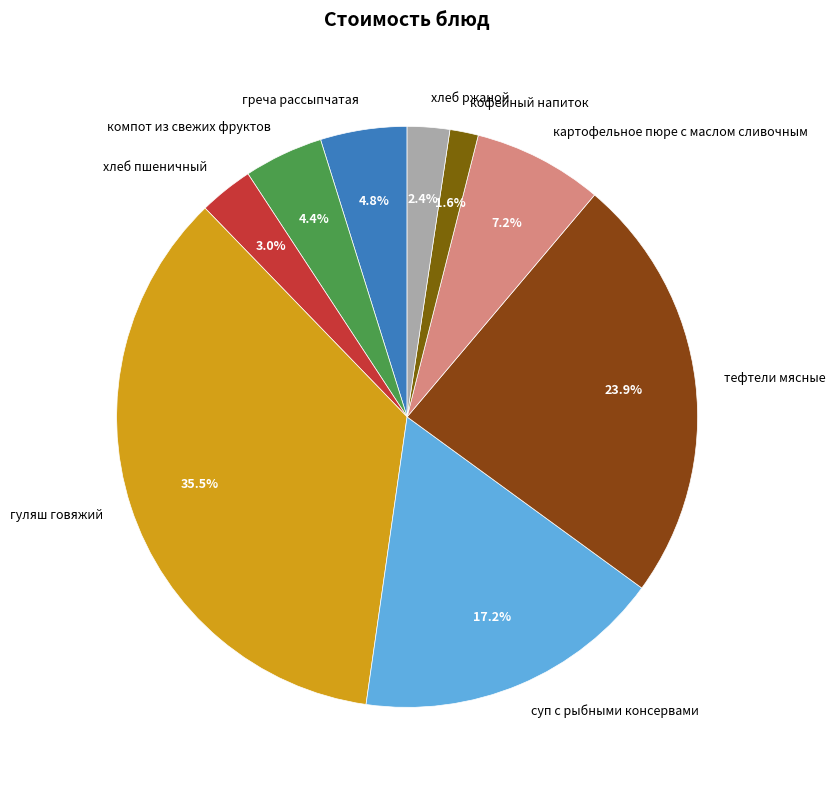

Which has a higher value, хлеб пшеничный or греча рассыпчатая?

греча рассыпчатая